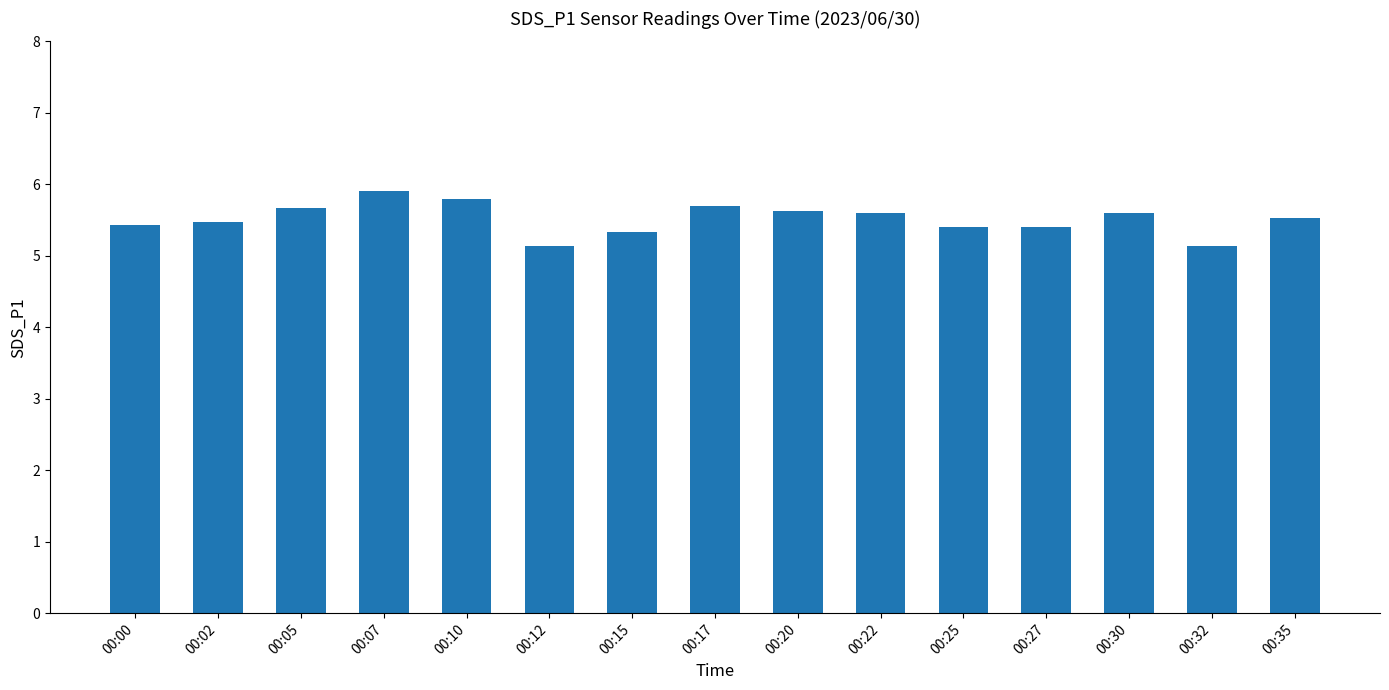

How many values are between 5 and 6?

15